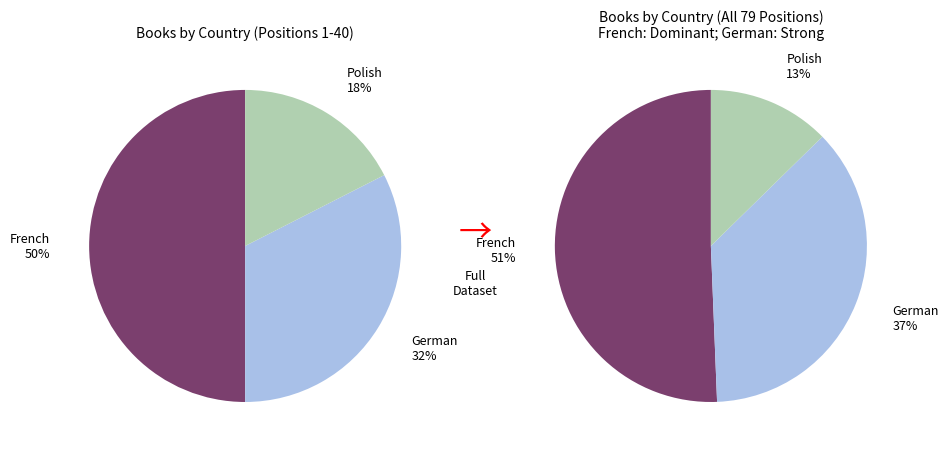

Which slice is the smallest?

Polish